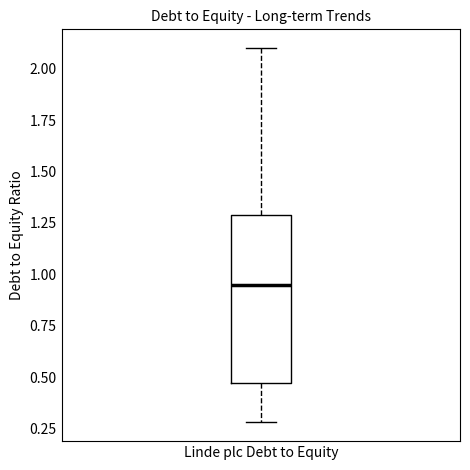

Transcribe this box plot: give where the median line is, the range the box spans, and where the two whiskers end, as read against the y-axis. The values are not printed on the chart, so give them approximately, as read against the axis.

median 0.95, box 0.45 to 1.30, whiskers 0.30 to 2.10